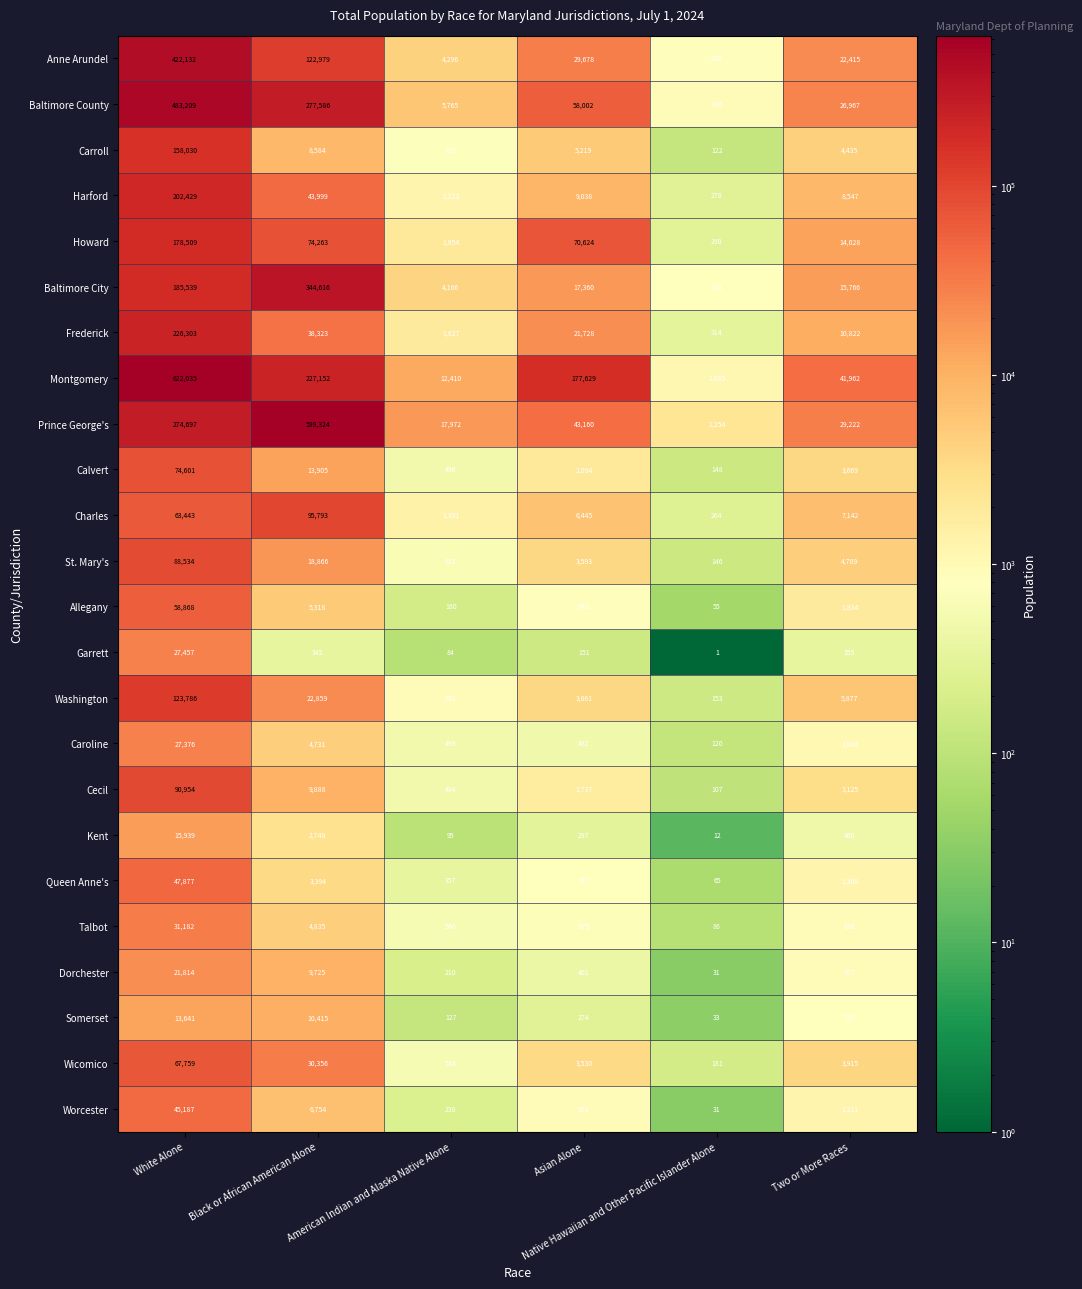

How many values in the Charles series are below 7142?

3